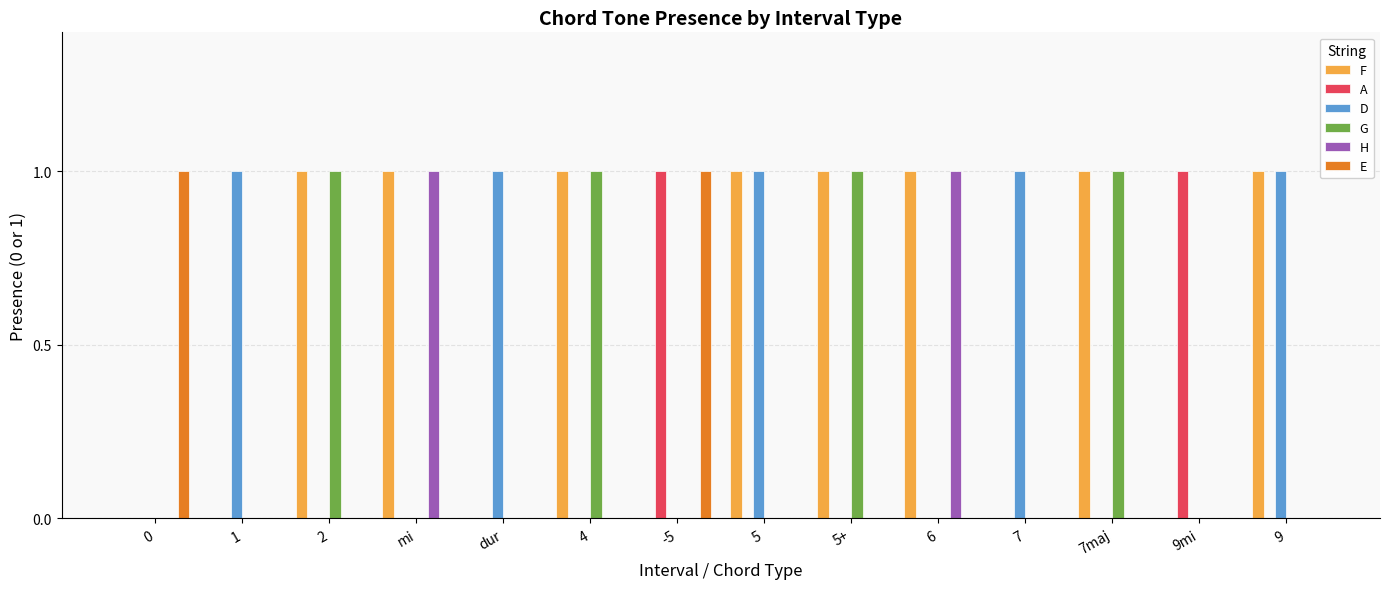

Is it true that D equals 0 at 2?

True